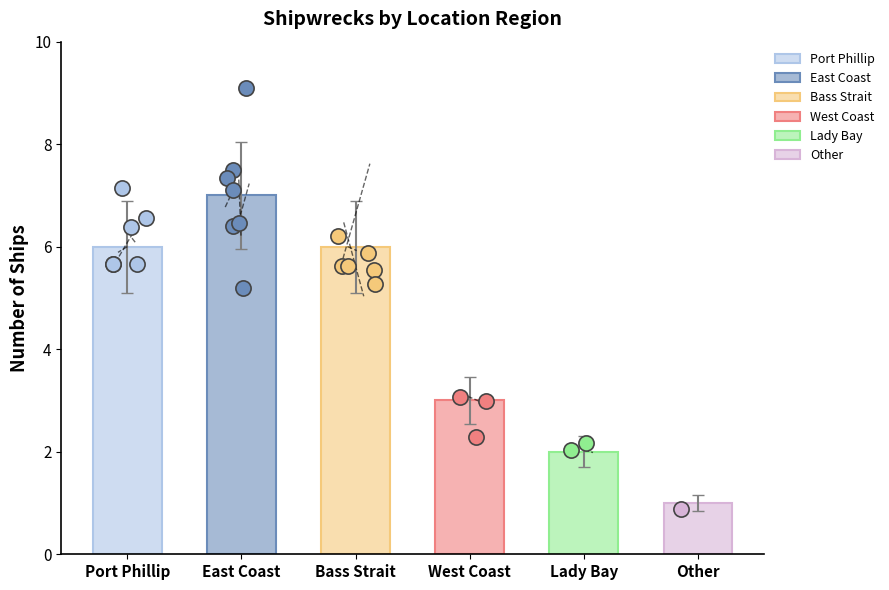

Which has a higher value, West Coast or East Coast?

East Coast